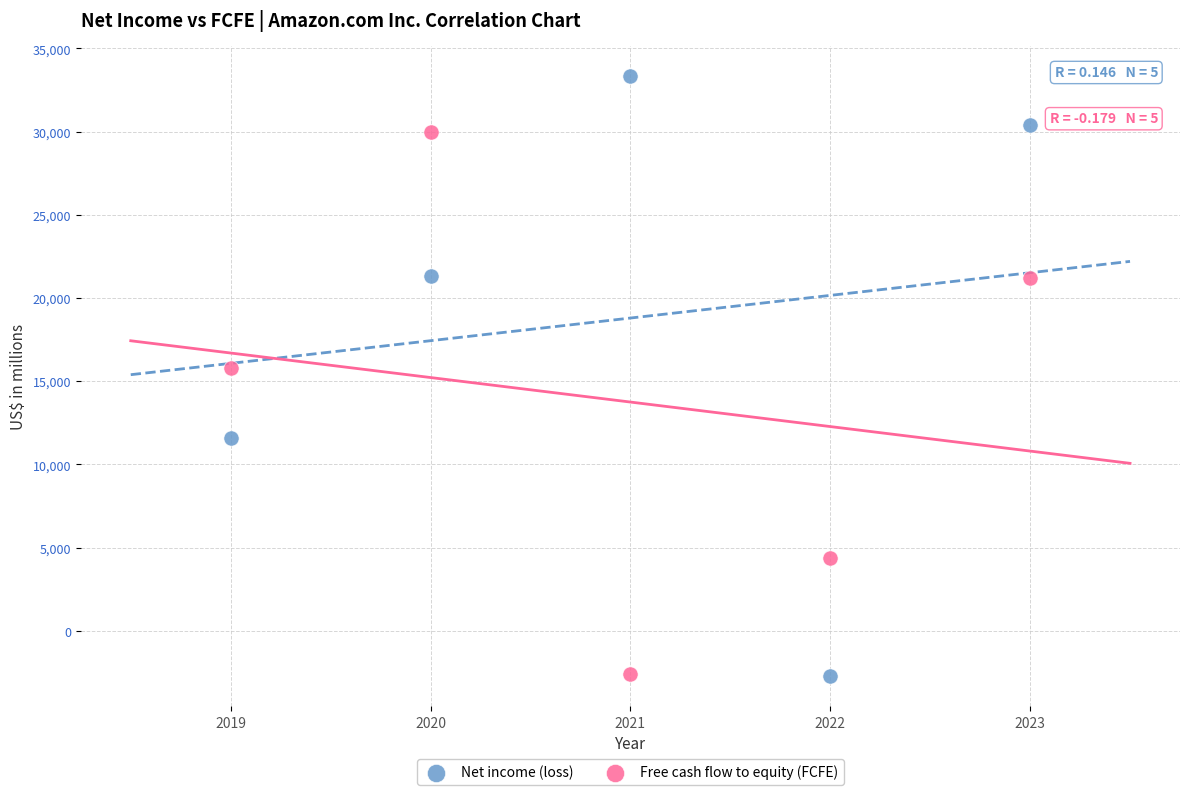

In the Net income (loss) series, what Y value is closest to 15321?

11588